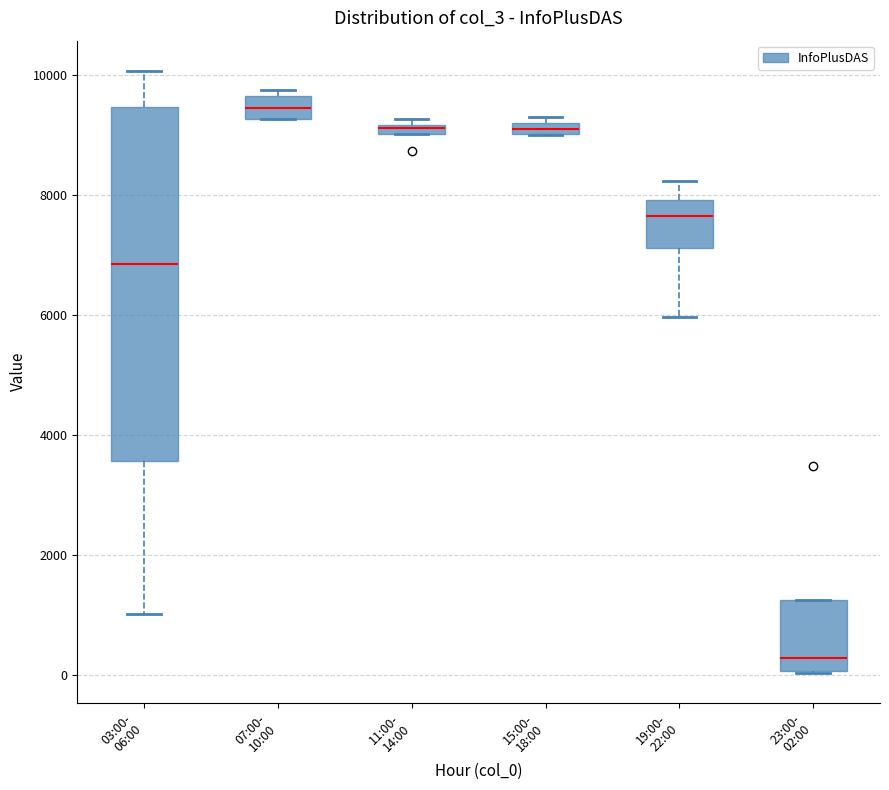

Where does the median line of the box for 07:00- 10:00 sit on the y-axis? The values are not printed on the chart, so give them approximately, as read against the axis.

9400